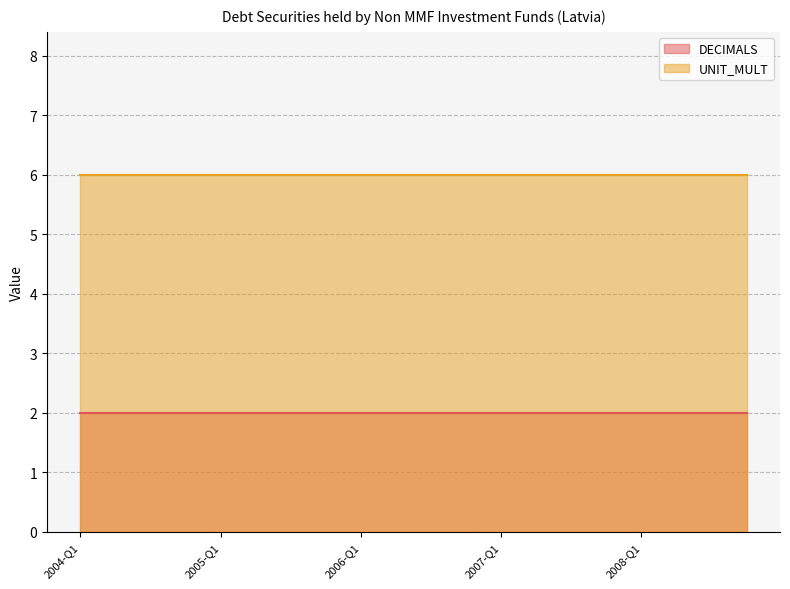

What position from the left is 2008-Q1?

17